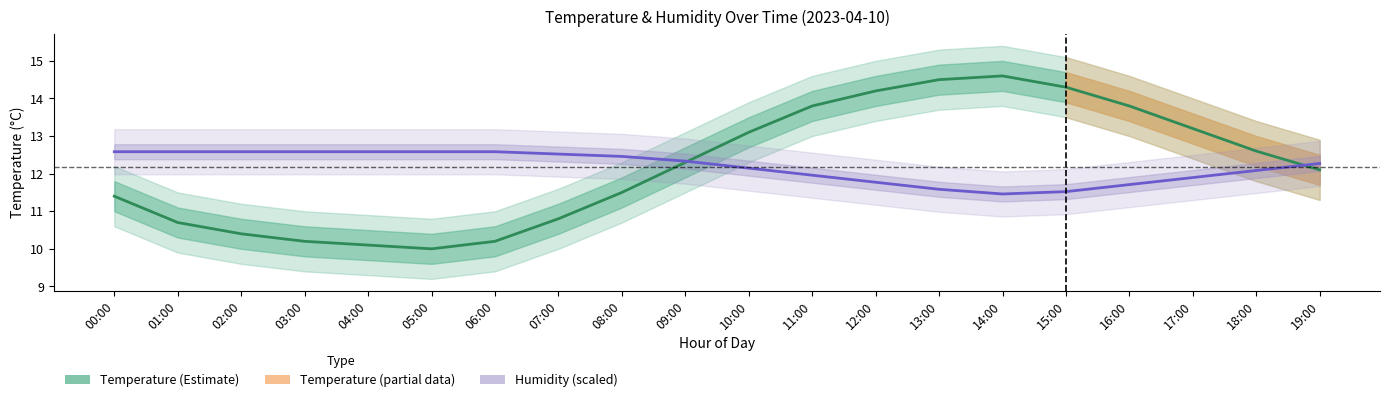

Count the number of categories in the chart.

20